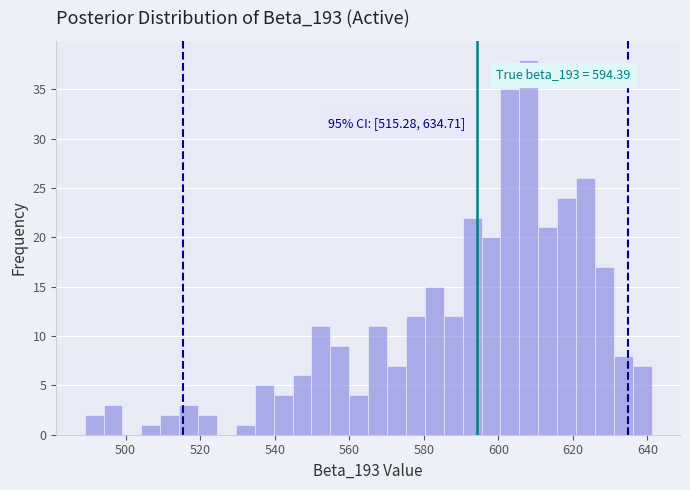

Read against the x-axis, roughly where is the centre of the tallest bar?

608